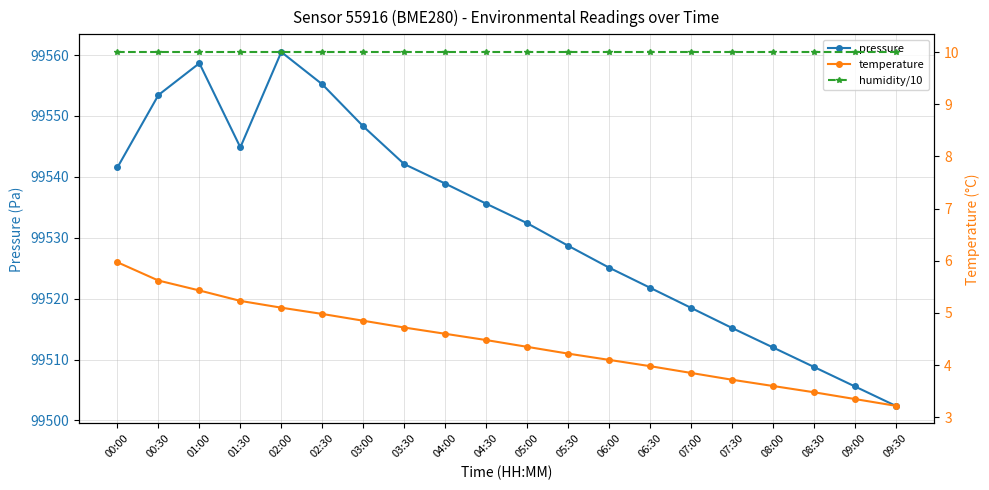

Reading left to right, what are all the values shown in this chart?

pressure: 99541.6	99553.4	99558.7	99544.8	99560.5	99555.2	99548.3	99542.1	99538.9	99535.6	99532.4	99528.7	99525.1	99521.8	99518.5	99515.2	99512.0	99508.8	99505.6	99502.4
temperature: 6.0	5.6	5.4	5.2	5.1	5.0	4.8	4.7	4.6	4.5	4.3	4.2	4.1	4.0	3.9	3.7	3.6	3.5	3.4	3.2
humidity/10: 10.0	10.0	10.0	10.0	10.0	10.0	10.0	10.0	10.0	10.0	10.0	10.0	10.0	10.0	10.0	10.0	10.0	10.0	10.0	10.0